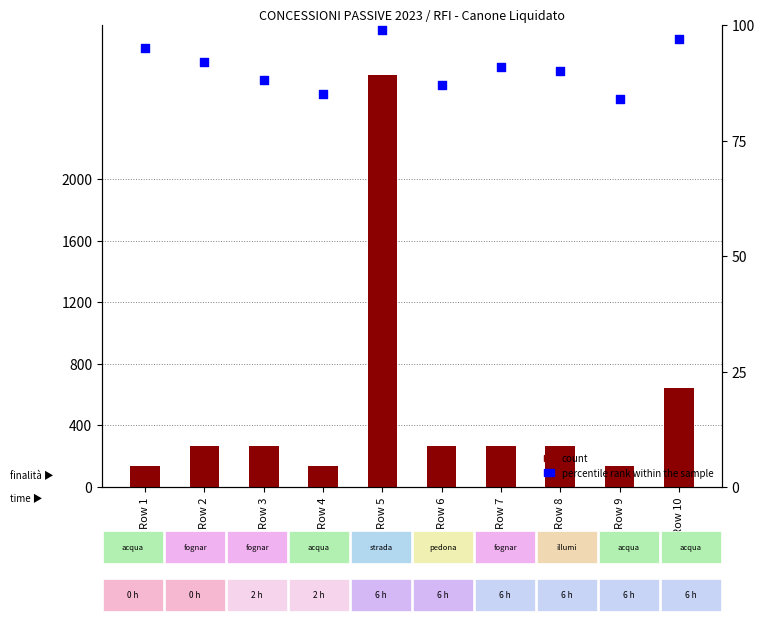

What is the total value across all series at Row 10?

738.2